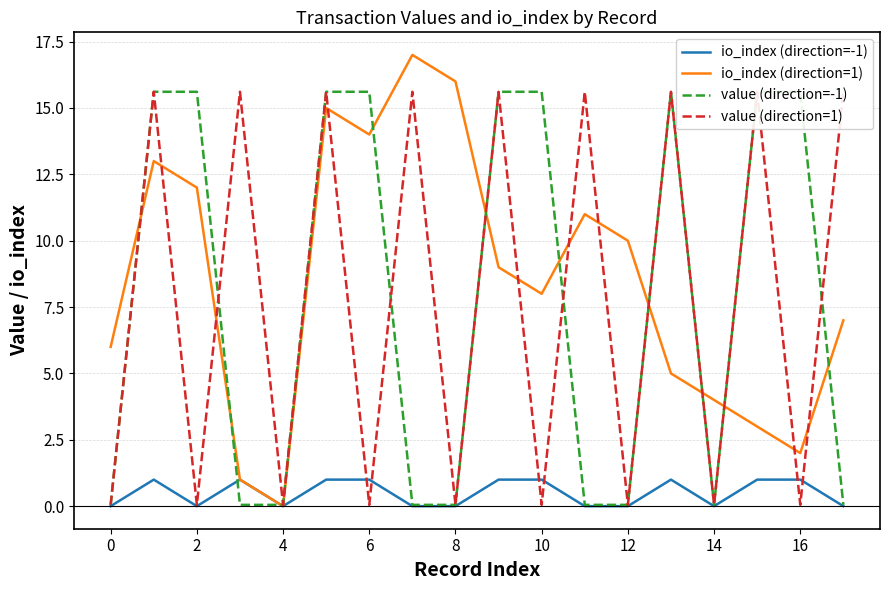

How many interior local valleys does the io_index (direction=-1) series have?

3